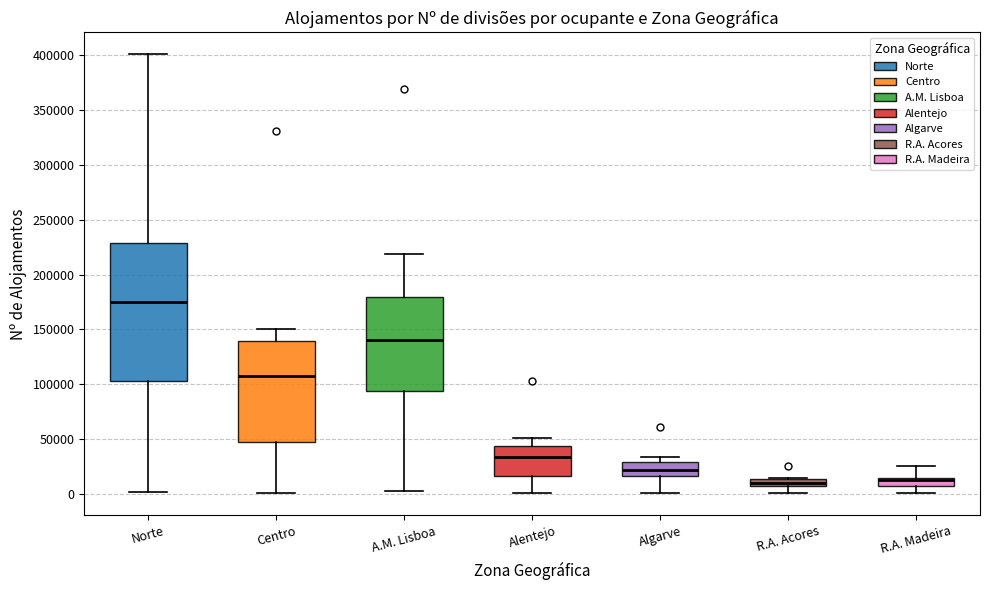

Where does the median line of the box for Norte sit on the y-axis? The values are not printed on the chart, so give them approximately, as read against the axis.

175000